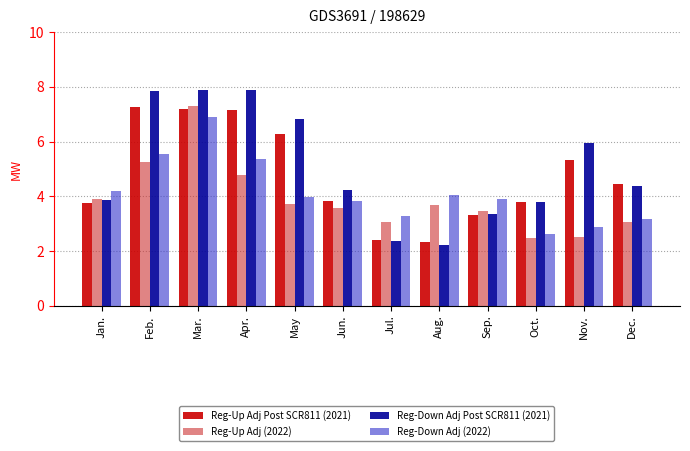

What is the sum of the Reg-Down Adj (2022) values at Apr. and Feb.?

10.9